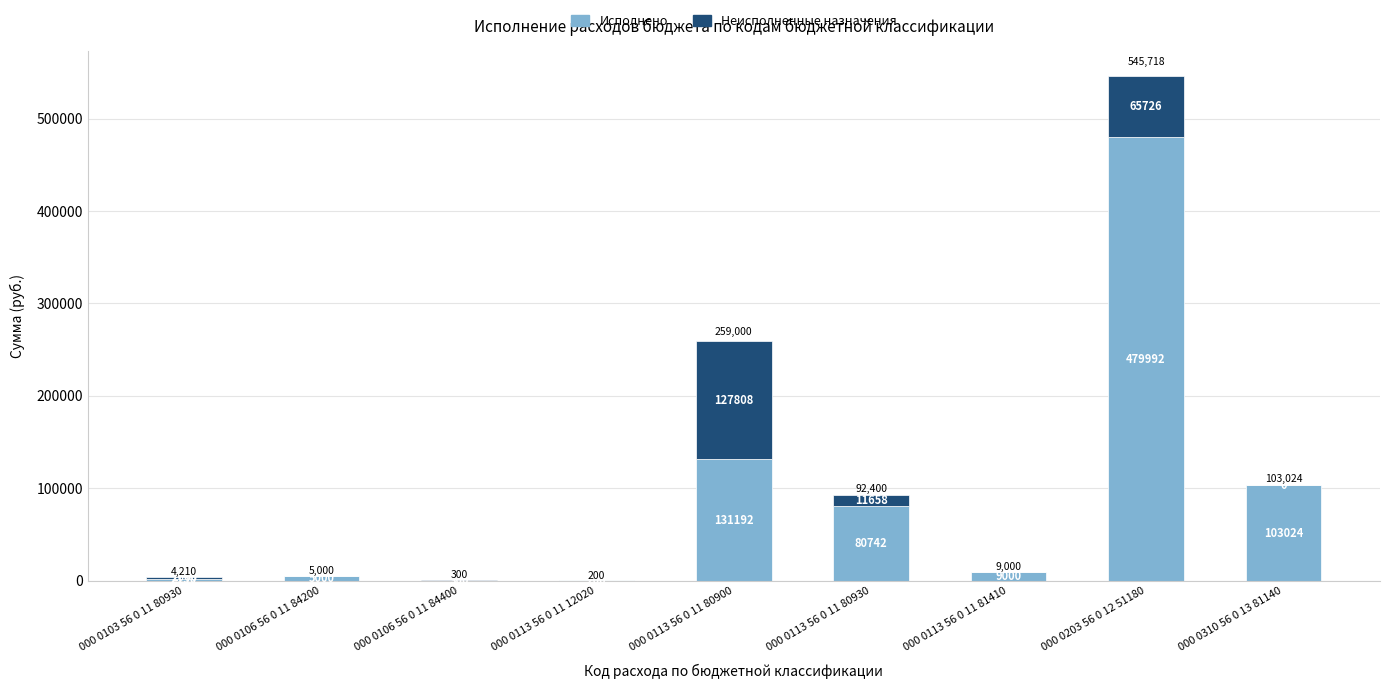

At which category is the sum across all series the highest?

000 0203 56 0 12 51180